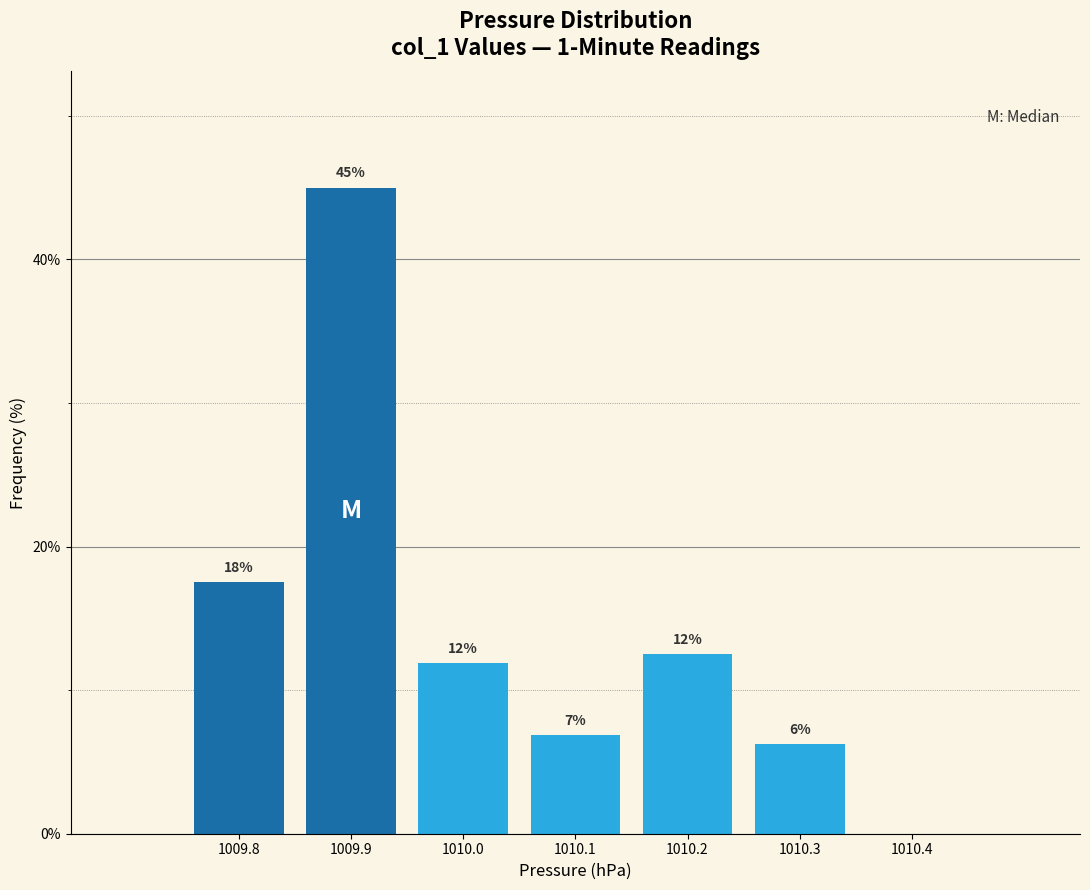

Are the bars horizontal?

No